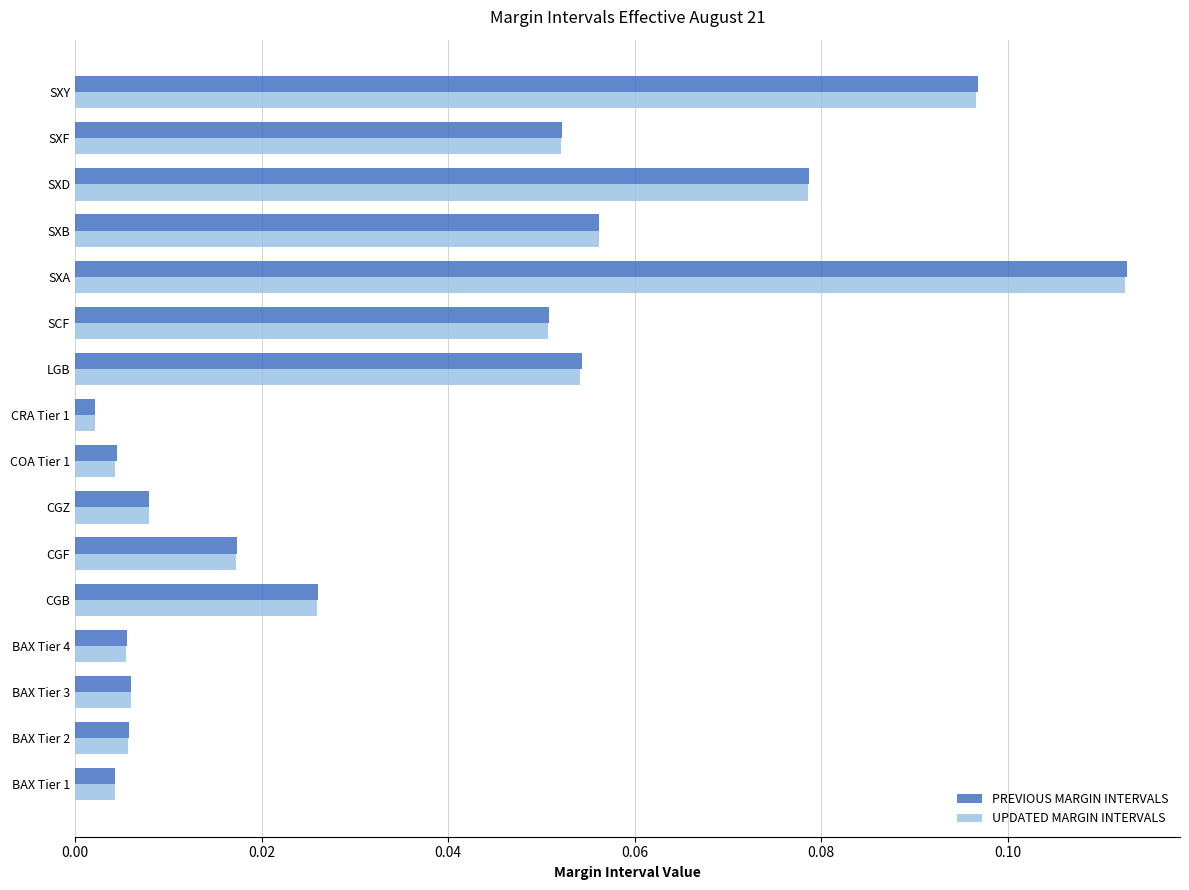

Which series has the widest spread of values?

PREVIOUS MARGIN INTERVALS